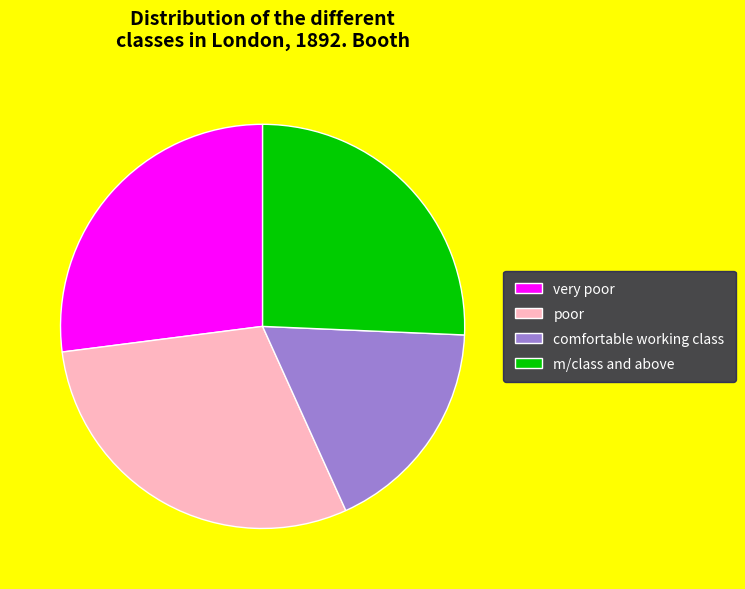

True or false: poor accounts for 30% of the total.

True